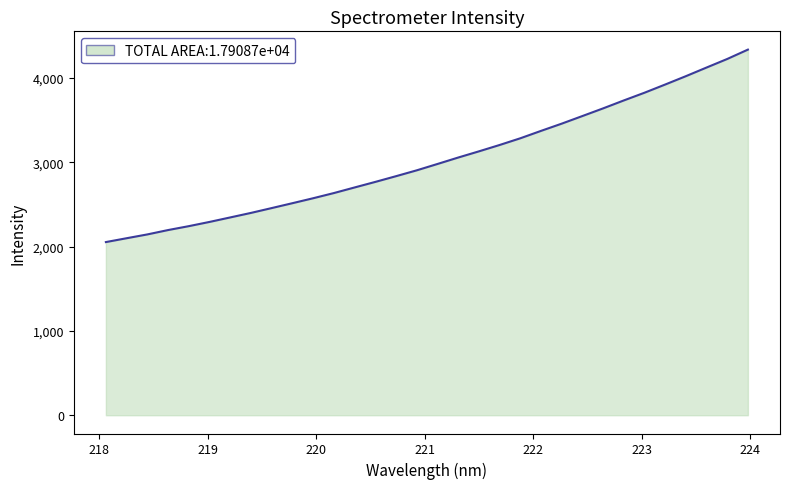

What is the smallest value displayed?

2052.7